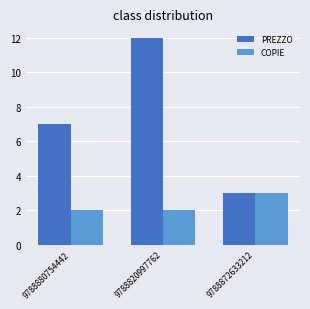

Is it true that COPIE equals 3 at 9788880754442?

False